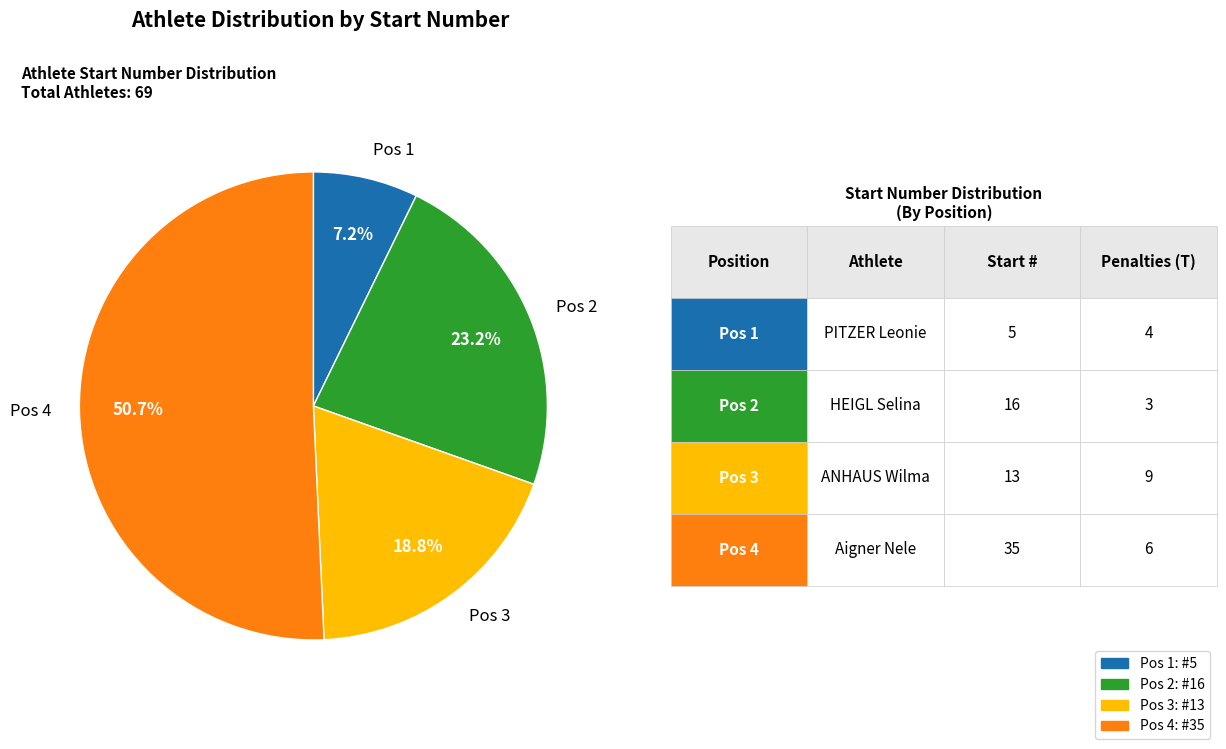

Which slice is the smallest?

Pos 1